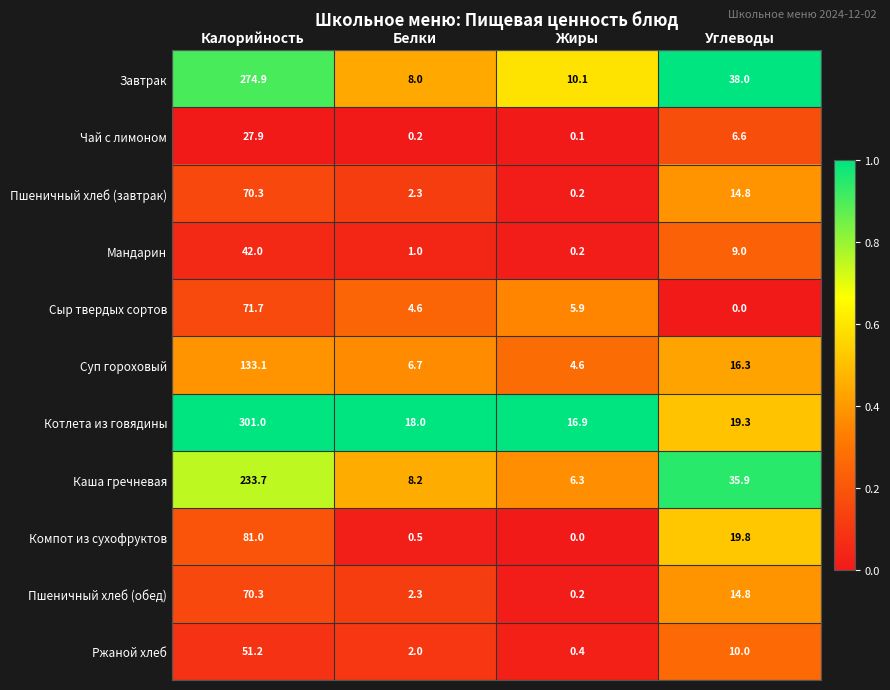

The value of Котлета из говядины at Калорийность is 301.0. True or false?

True